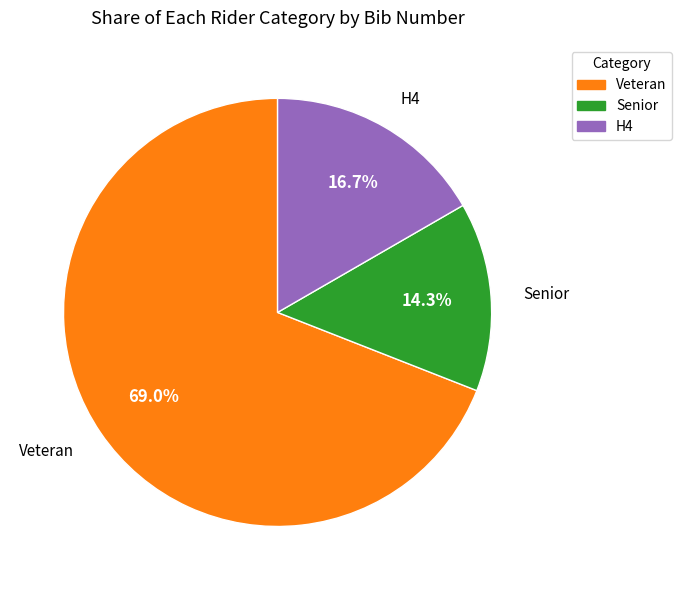

Is there a majority slice in this chart?

Yes